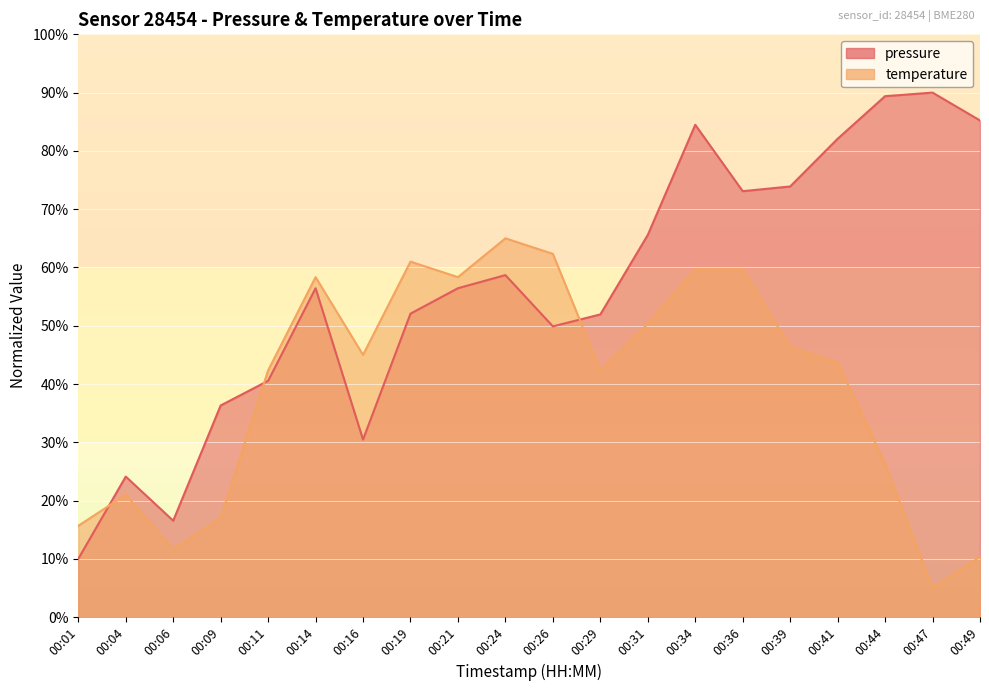

What is the sum of the pressure values at 00:04 and 00:31?

89.7